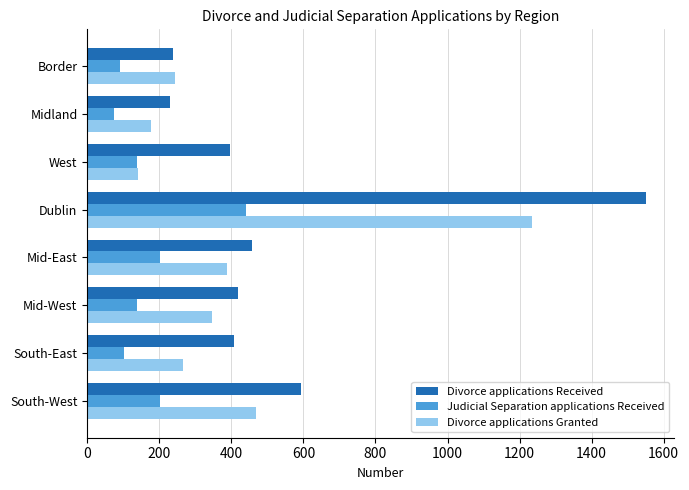

At which label is Divorce applications Granted closest to 688?

South-West